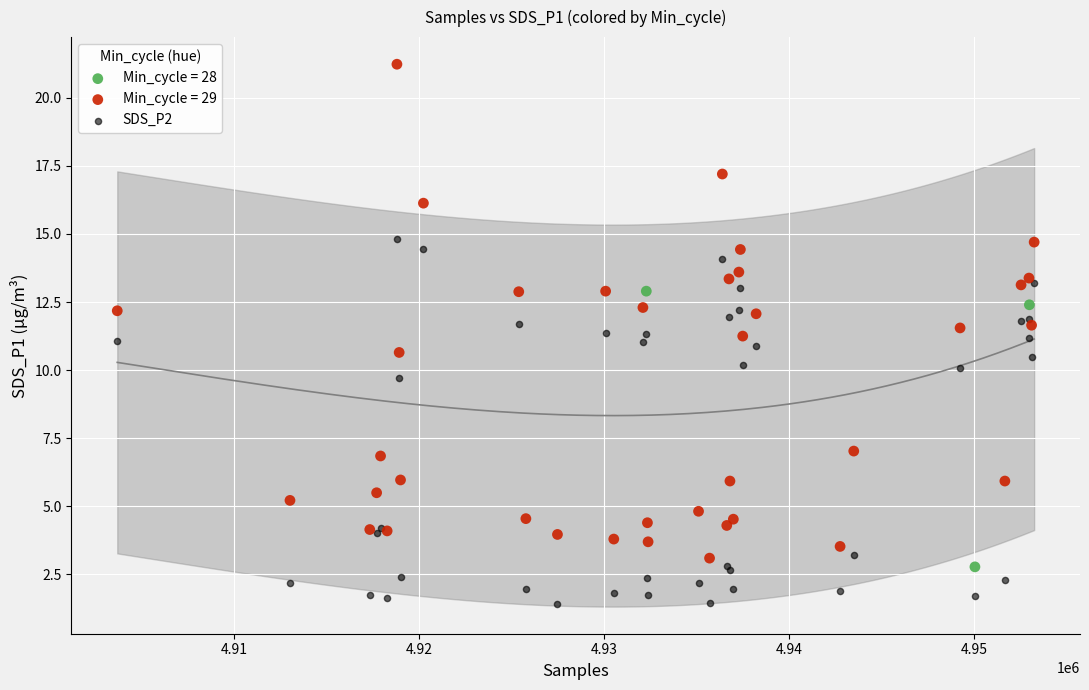

Which series has the widest spread of Y values?

Min_cycle = 29